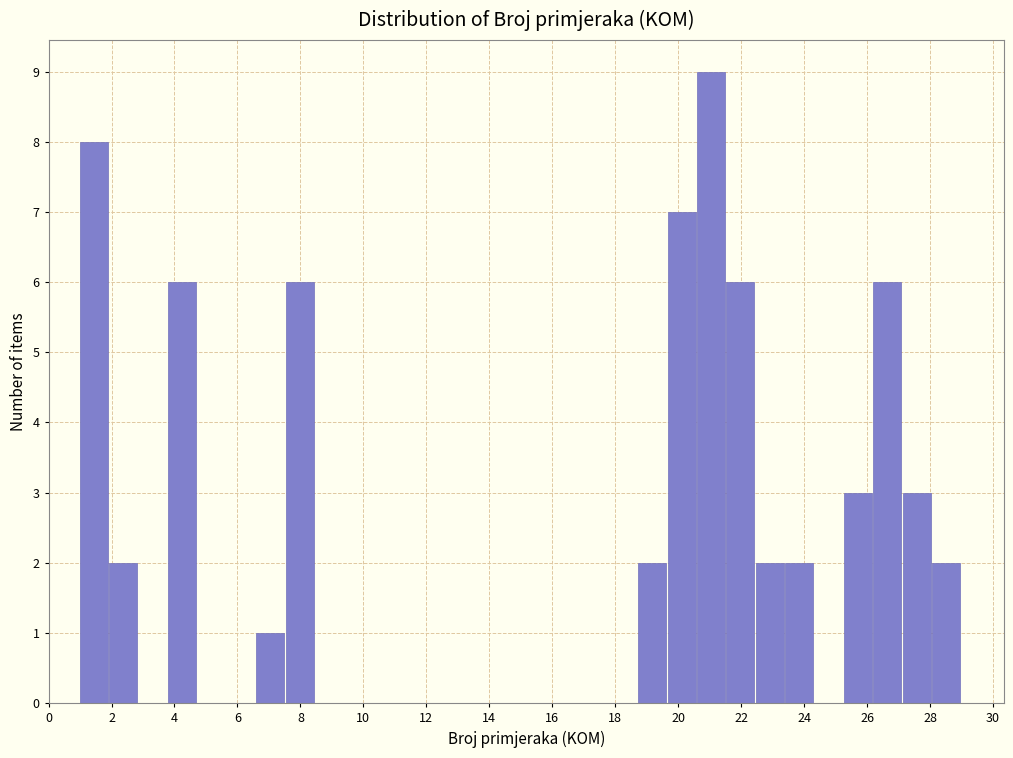

How tall is the bar that spans 26.2 to 27.2 on the x-axis? Neither the bar edges nor the heights are printed on the chart, so give them approximately, as read against the axes.

6